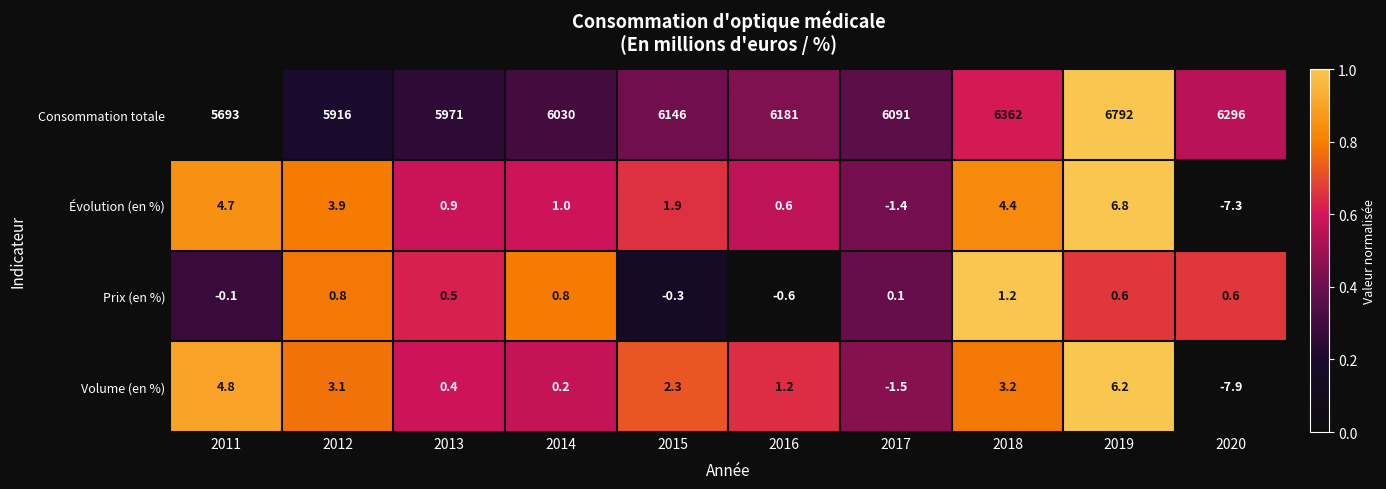

Rank the series at 2015 from lowest to highest value.

Prix (en %), Évolution (en %), Volume (en %), Consommation totale